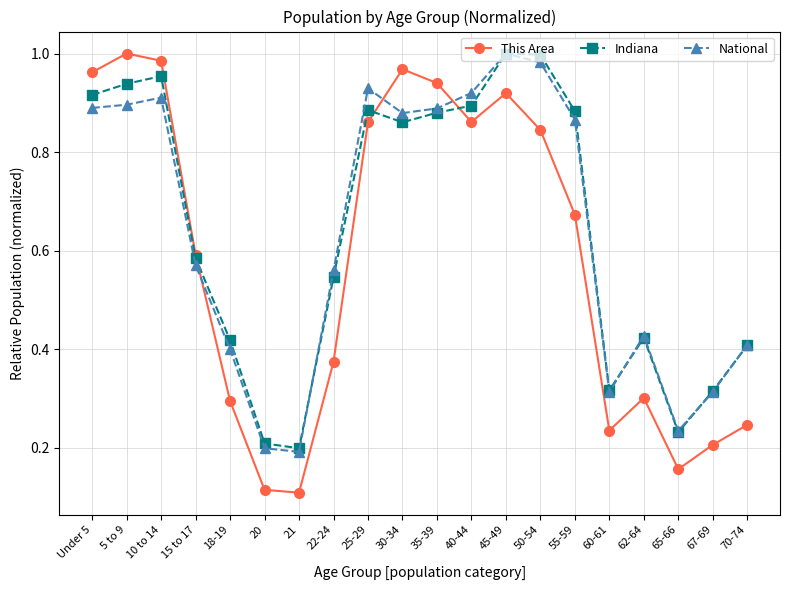

Is this an area chart (filled region under the line)?

No